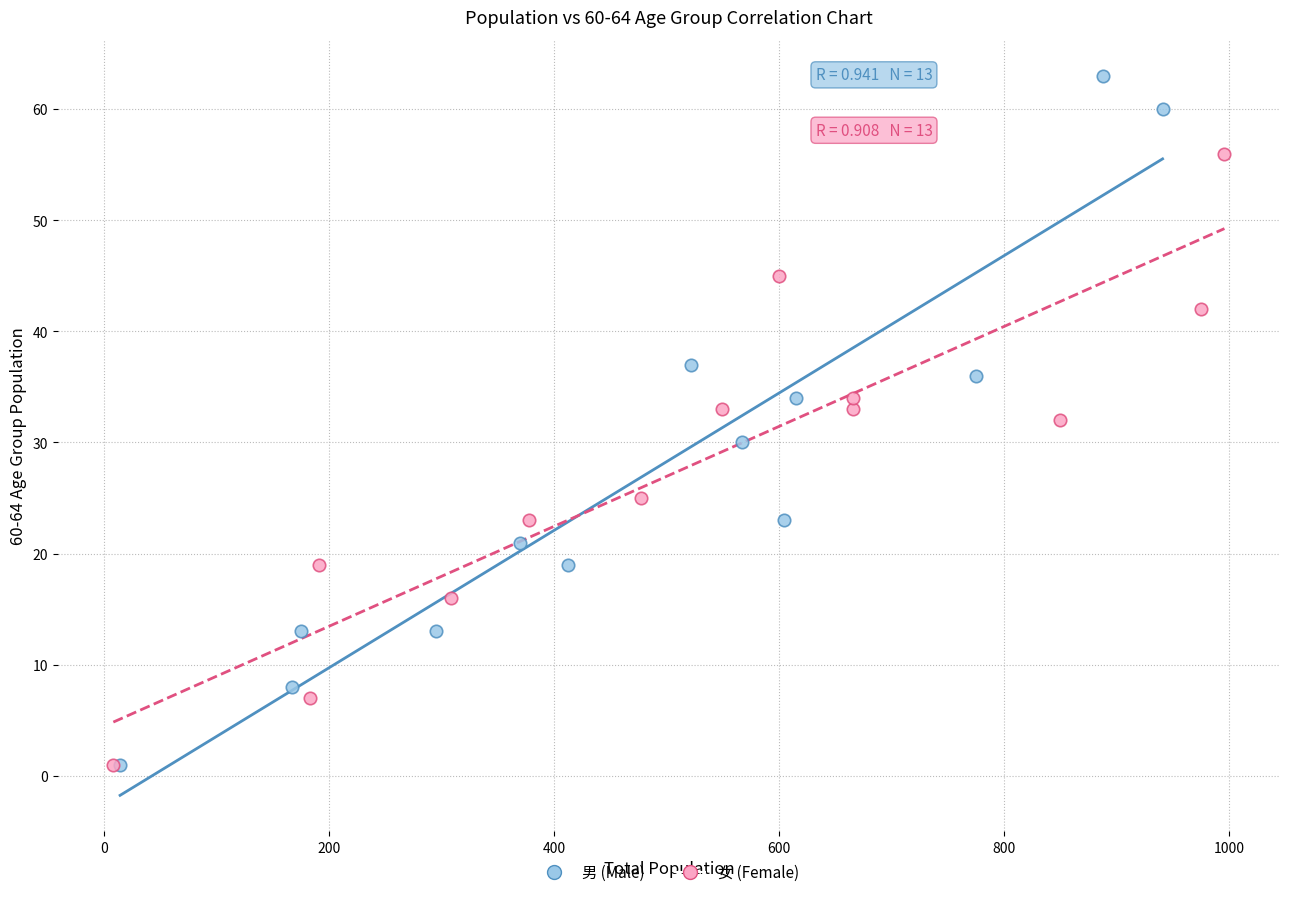

Which series has the largest Y range (max minus min)?

男 (Male)